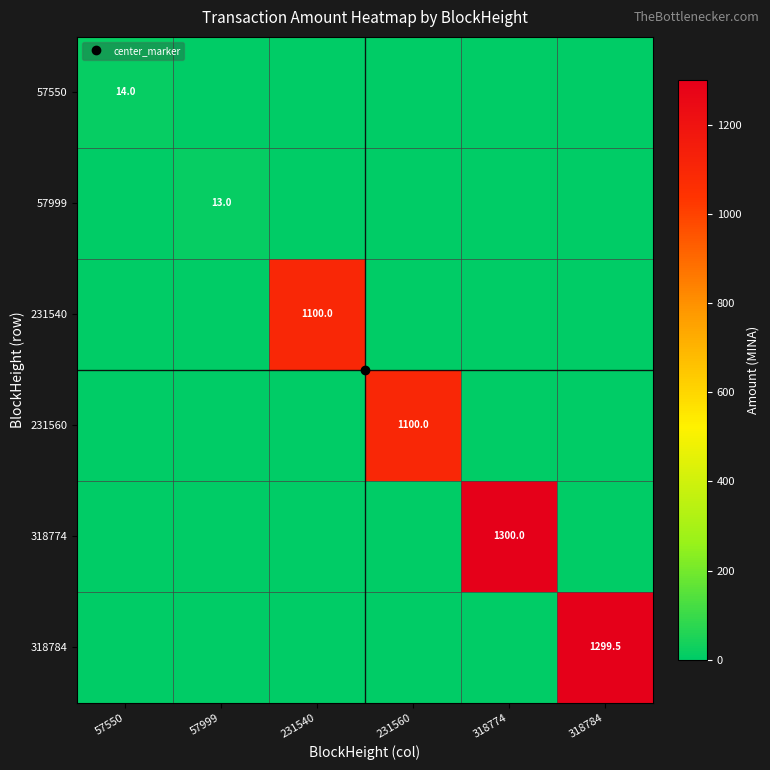

What is the spread (max minus min) of values at 231540?

1100.0